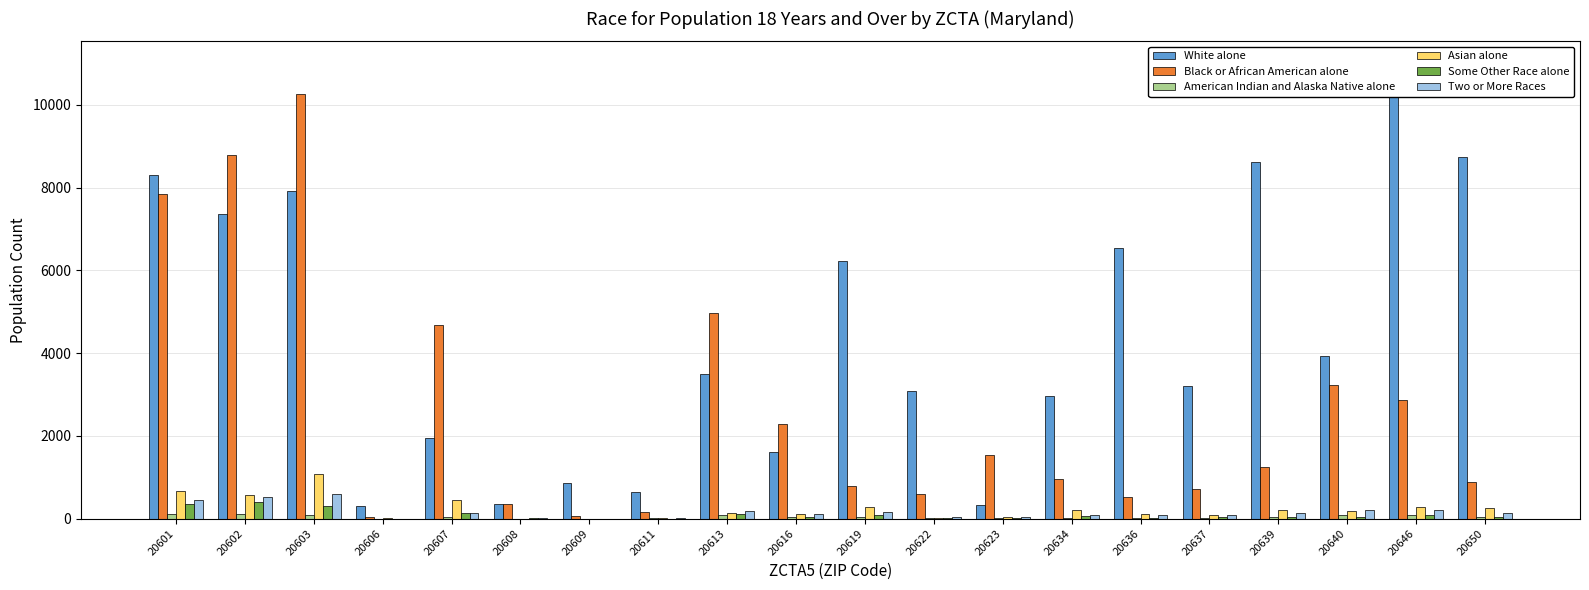

How many data points in Two or More Races are less than 134?

10